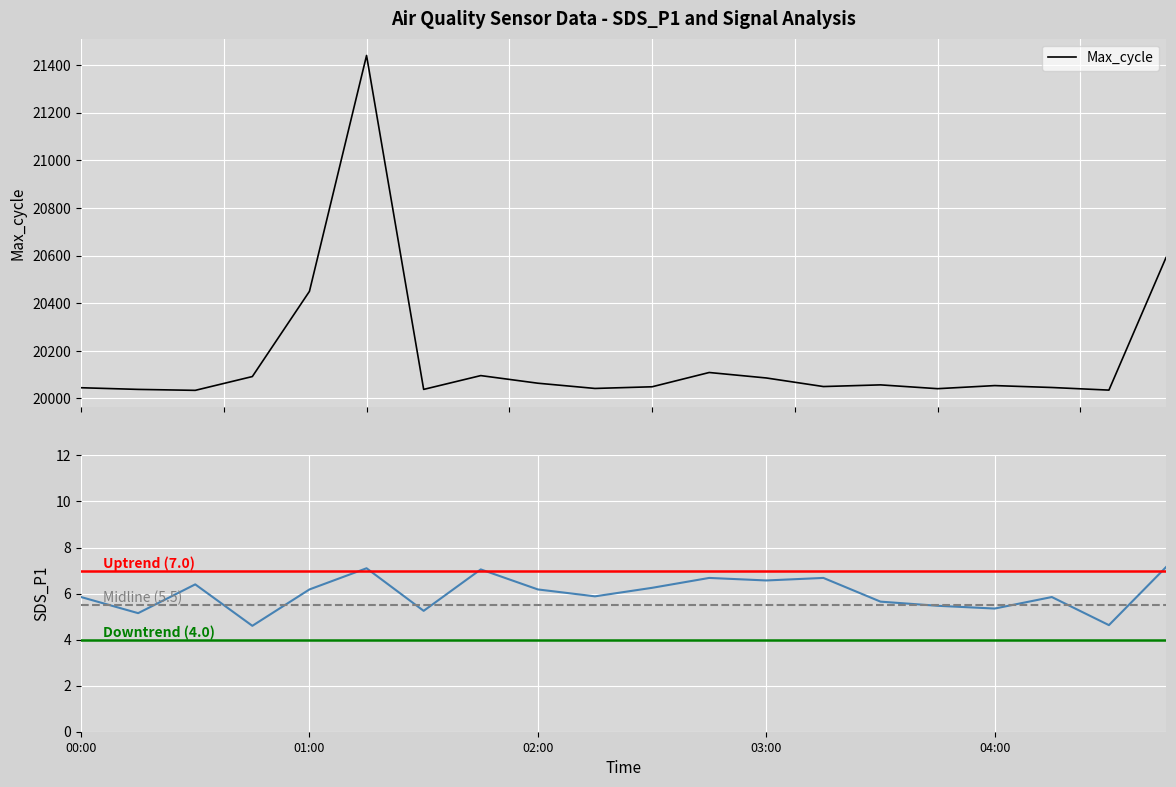

Rank the series by their average value, from lowest to highest.

SDS_P1, Max_cycle